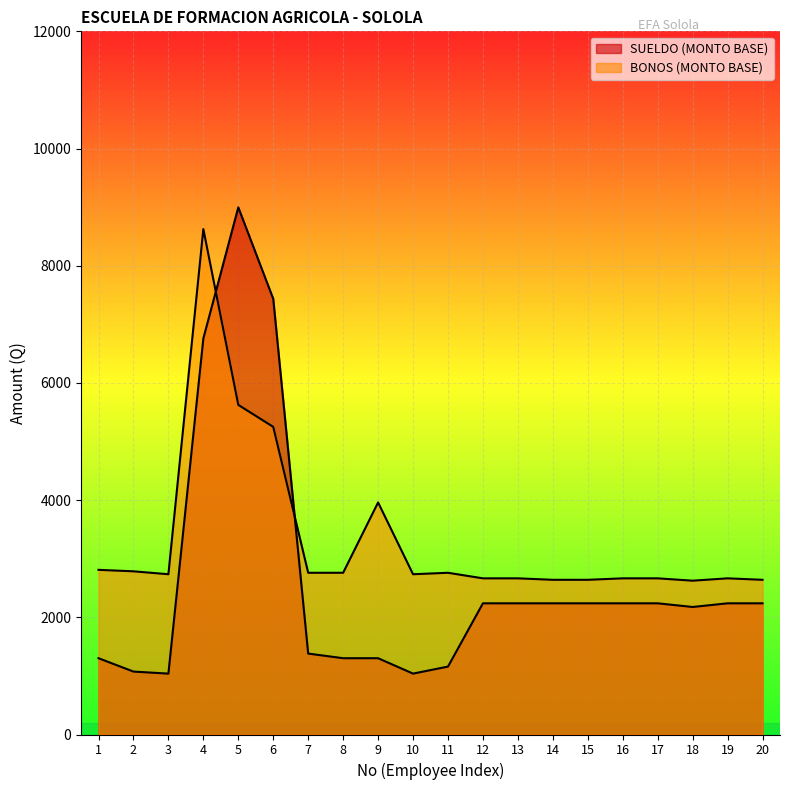

Where is SUELDO (MONTO BASE) nearest to the value 5017?

4